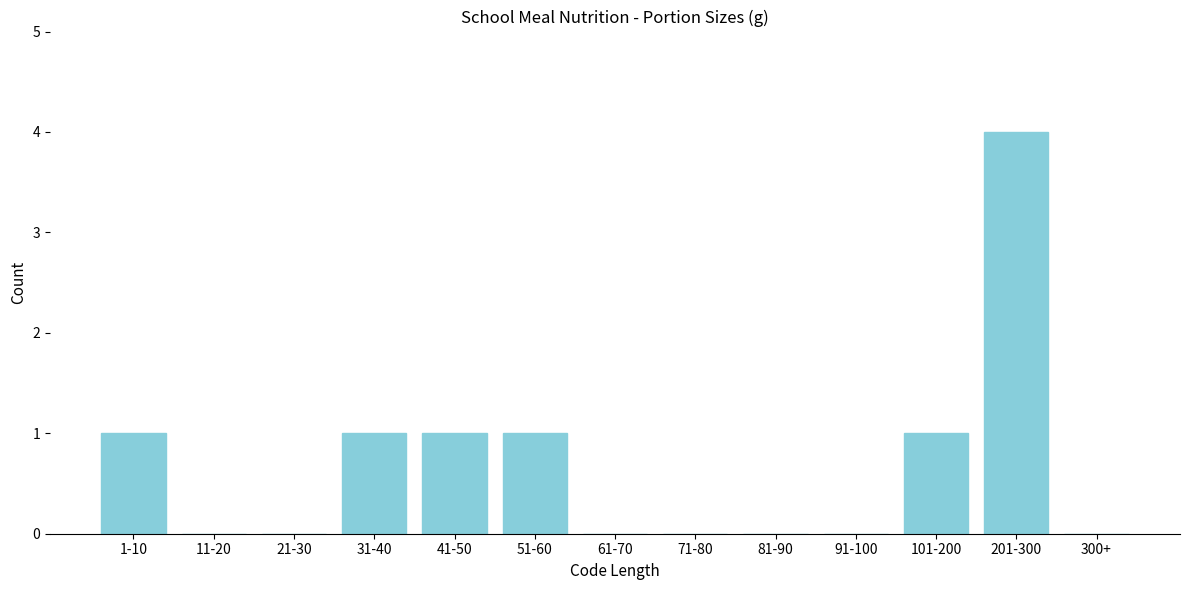

Reading right to left, list all the values displayed in this chart.

300+=0	201-300=4	101-200=1	91-100=0	81-90=0	71-80=0	61-70=0	51-60=1	41-50=1	31-40=1	21-30=0	11-20=0	1-10=1